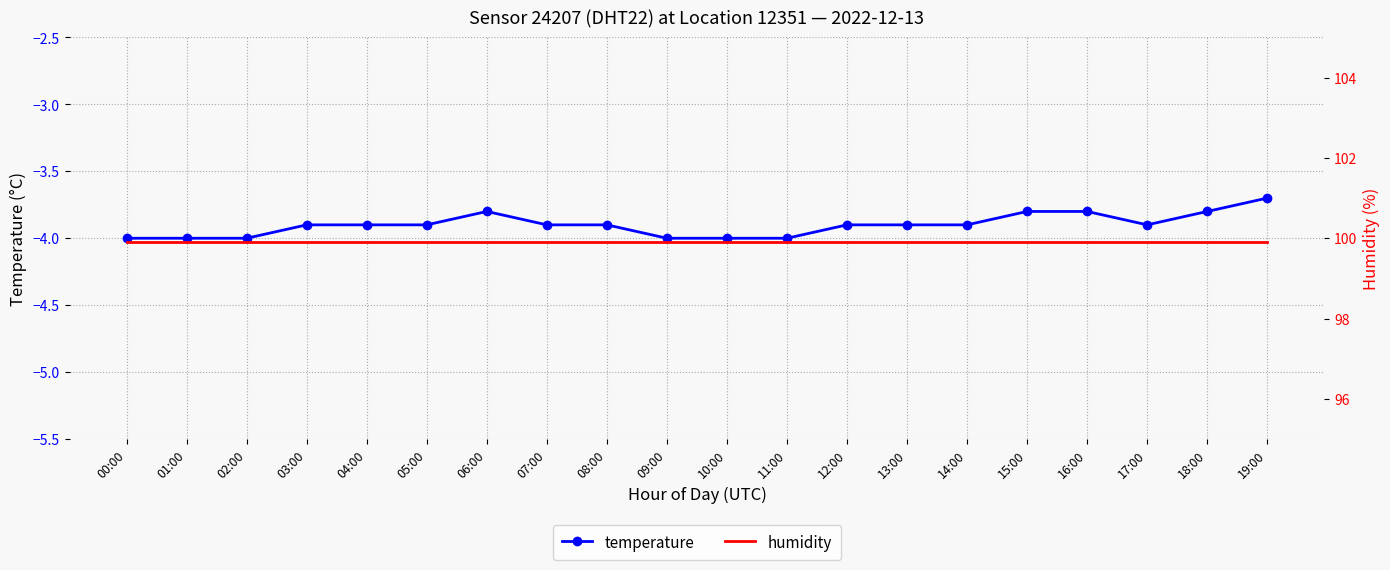

What value does the temperature series have at 03:00?

-3.9